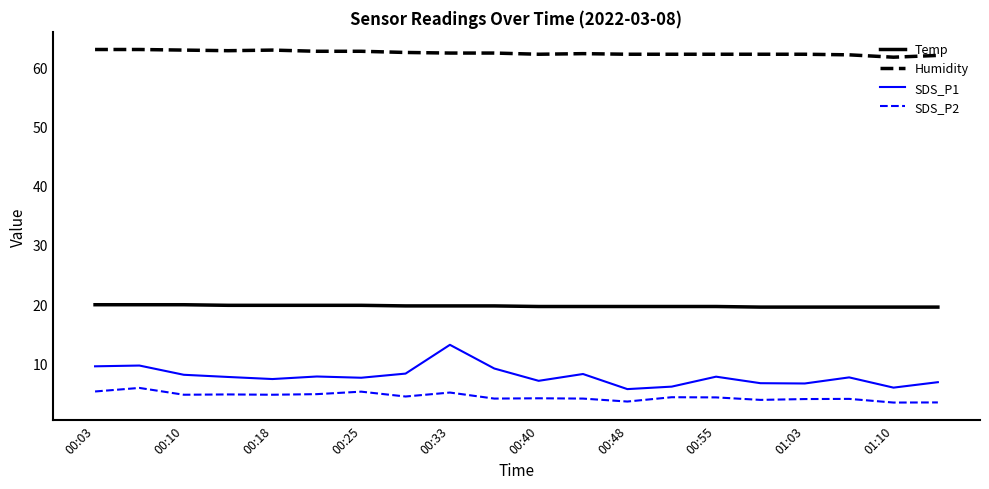

What is the minimum value for SDS_P1?

5.7